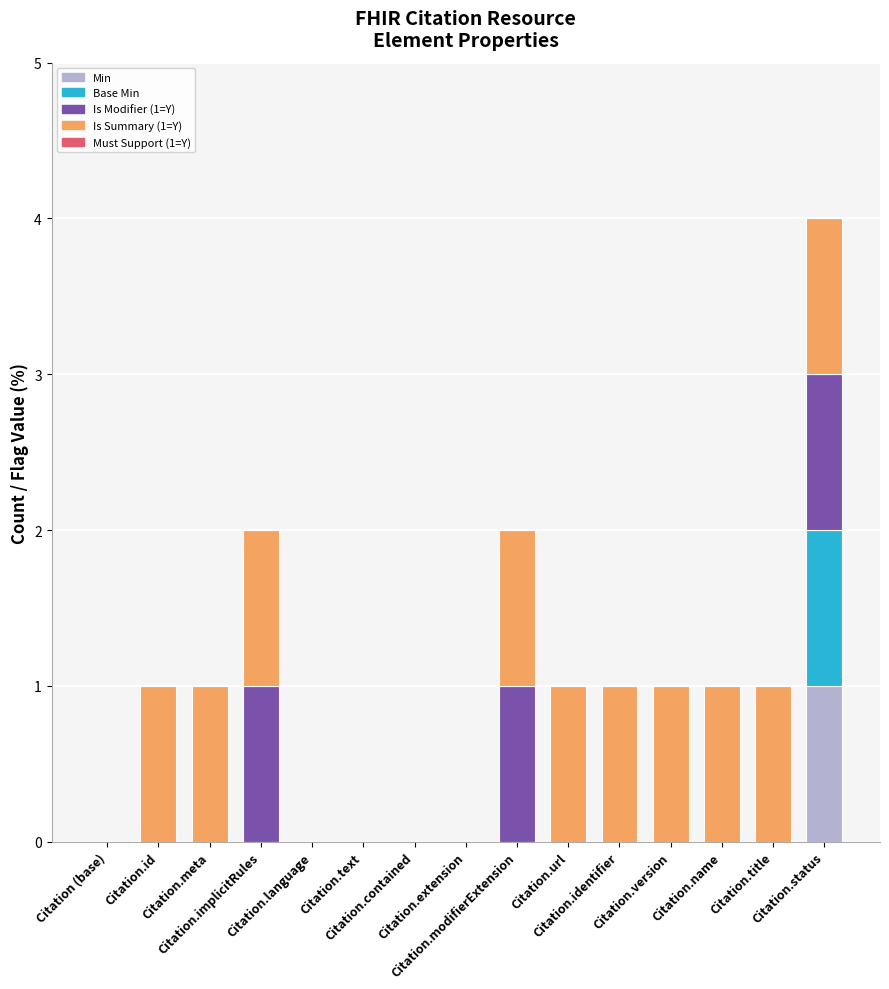

List the series in order of their peak value, highest first.

Min, Base Min, Is Modifier (1=Y), Is Summary (1=Y), Must Support (1=Y)